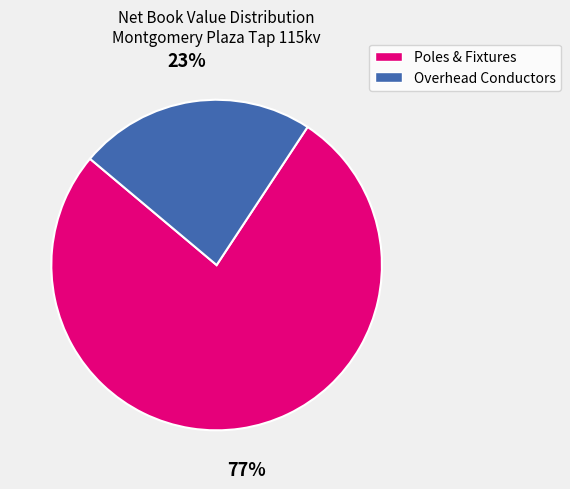

Does any single category account for the majority?

Yes